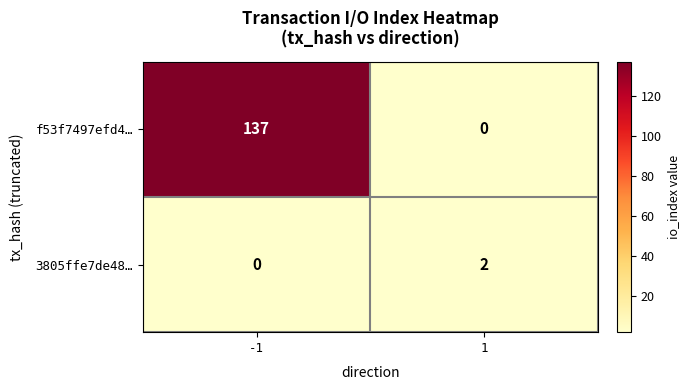

Reading left to right, what are all the values shown in this chart?

f53f7497efd4…: 137	0
3805ffe7de48…: 0	2